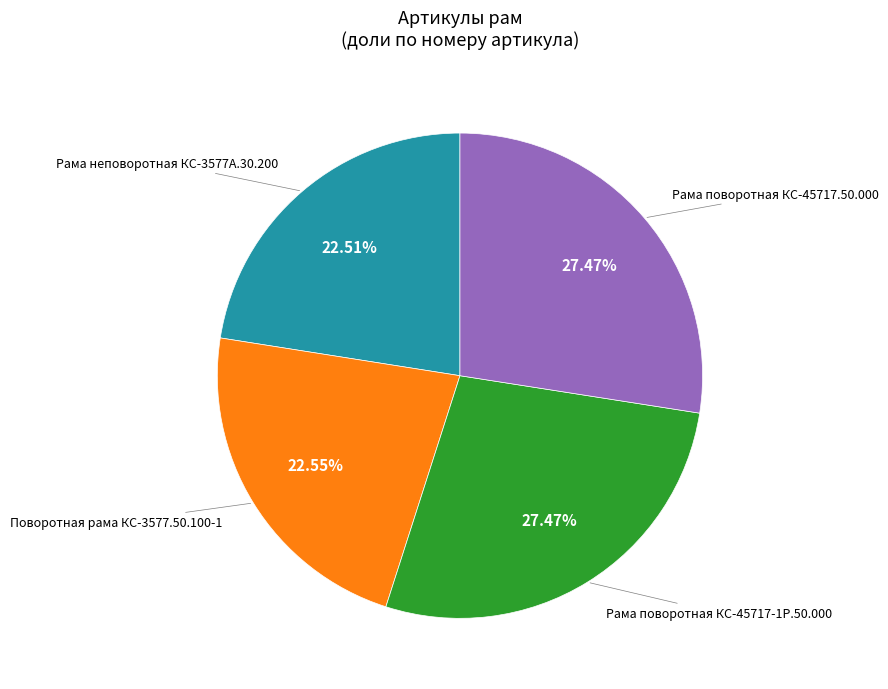

To the nearest percent, what percentage of the pie is Рама поворотная КС-45717.50.000?

27%